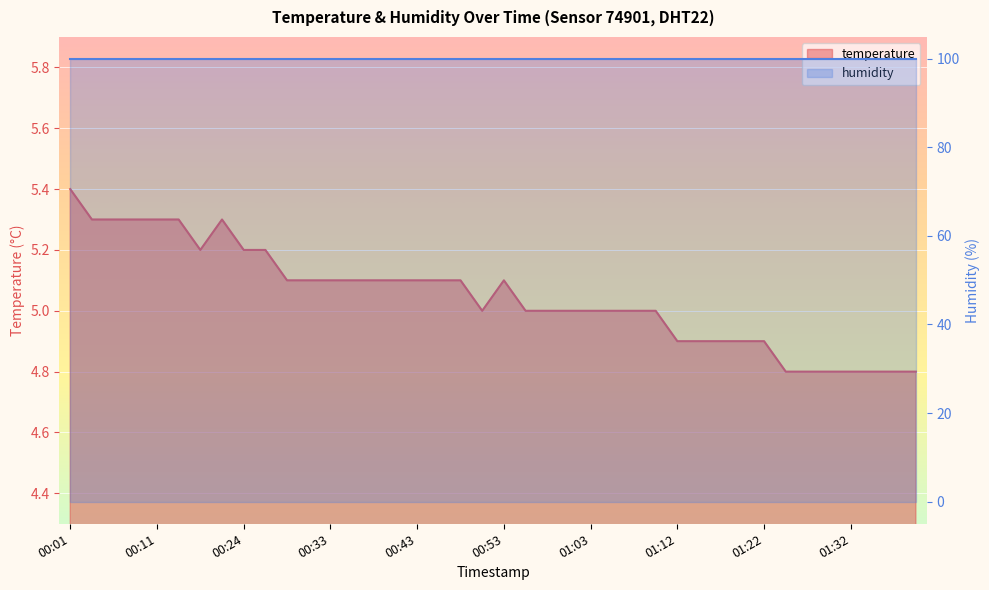

The chart shows a value of 5.0 at 00:58. True or false?

True